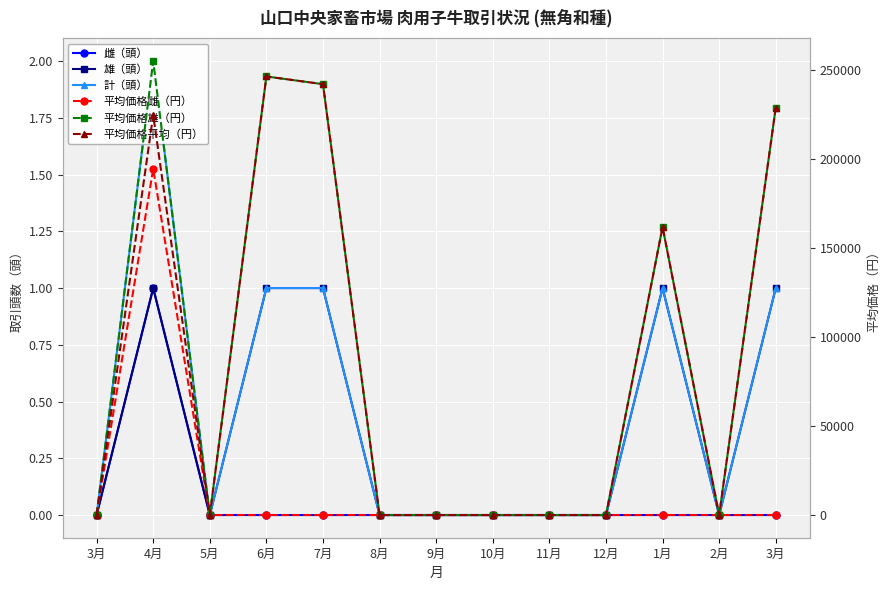

At how many categories does at least one series exceed 242309?

2